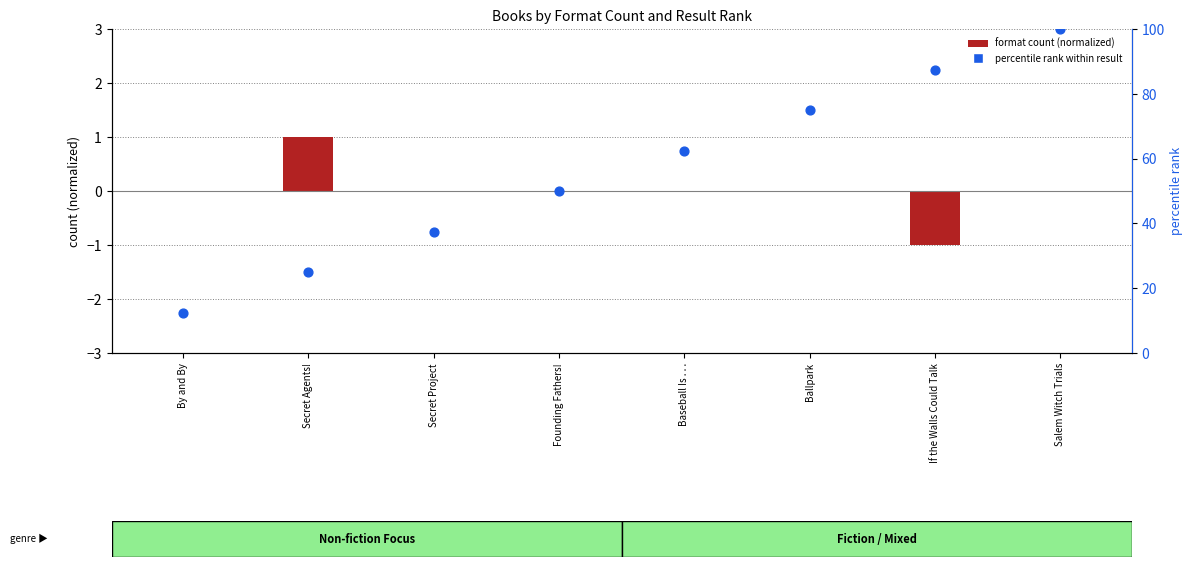

Which series reaches the minimum Y coordinate?

format count (normalized)